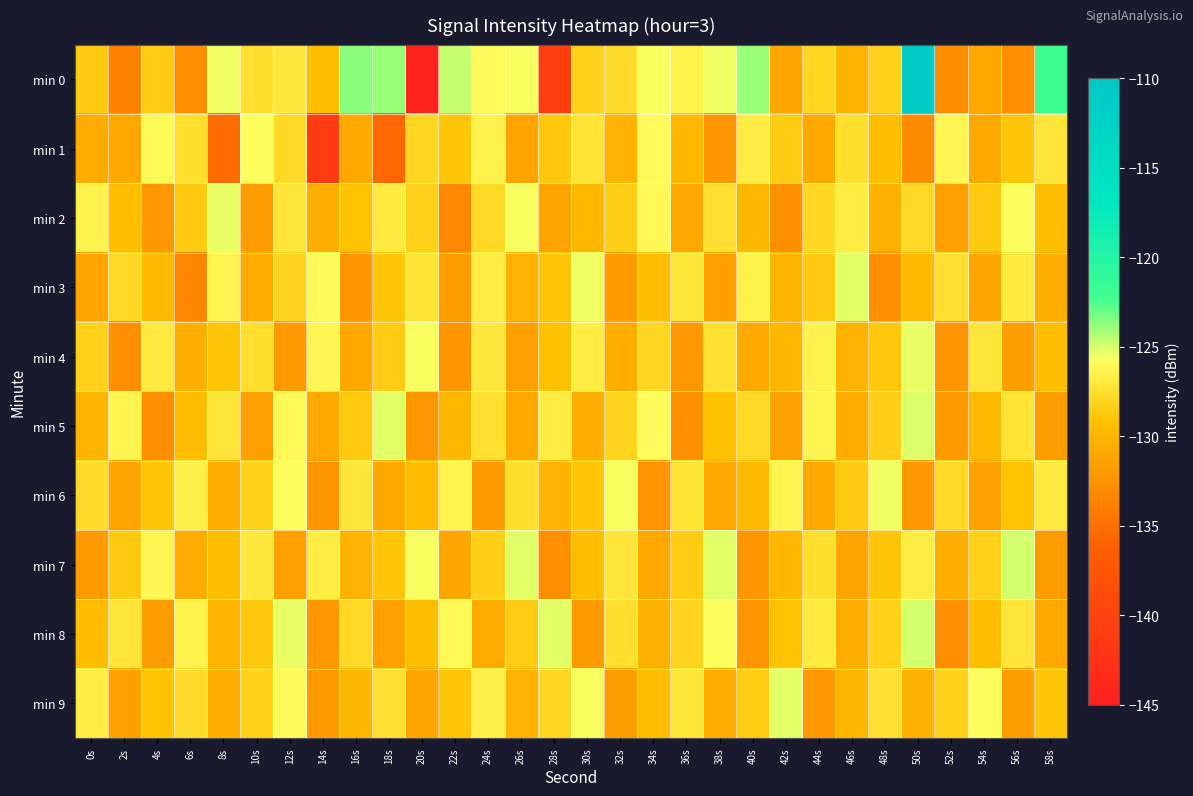

What is the difference between the highest and lowest values at 10s?

6.0